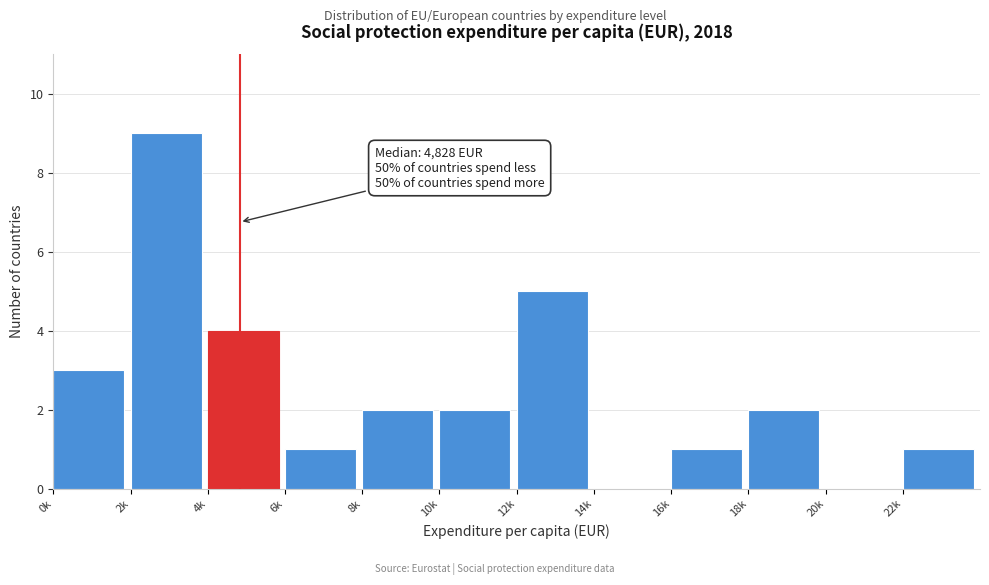

Reading left to right, what are all the values shown in this chart?

0k=3	2k=9	4k=4	6k=1	8k=2	10k=2	12k=5	14k=0	16k=1	18k=2	20k=0	22k=1